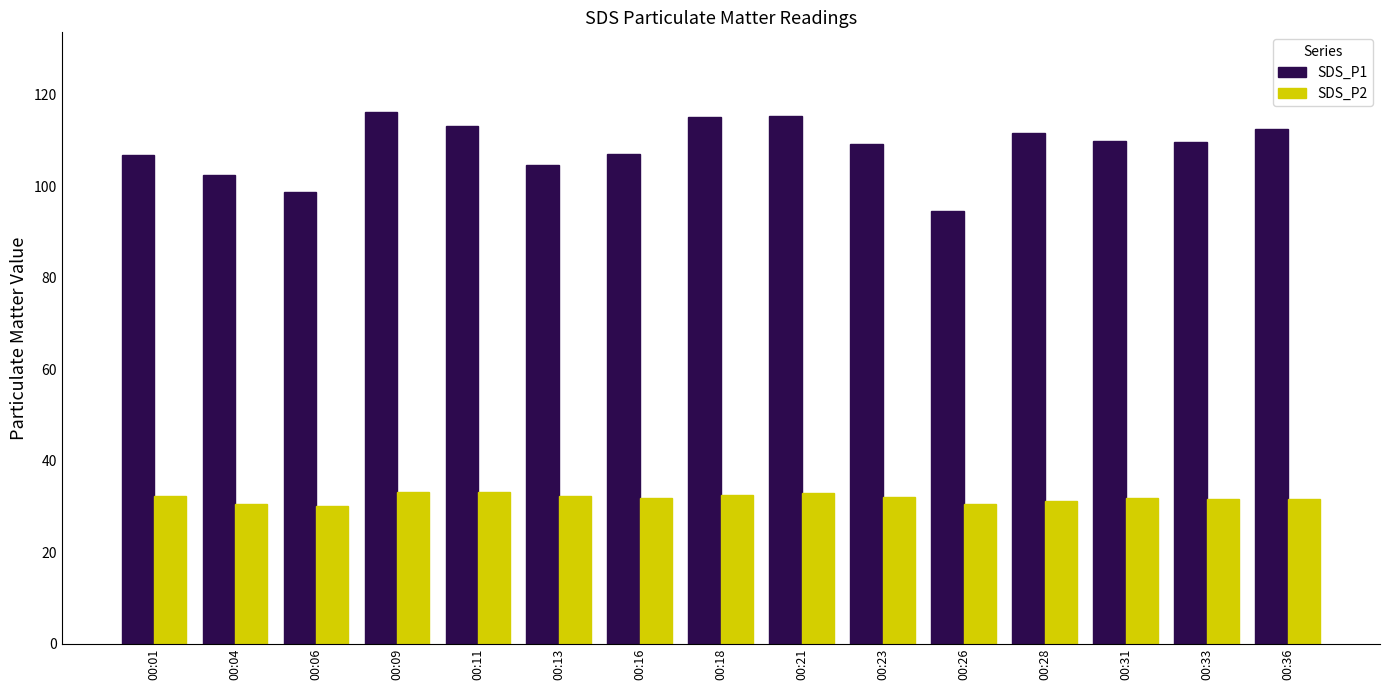

What is the difference between the maximum and minimum values in the SDS_P2 series?

3.1